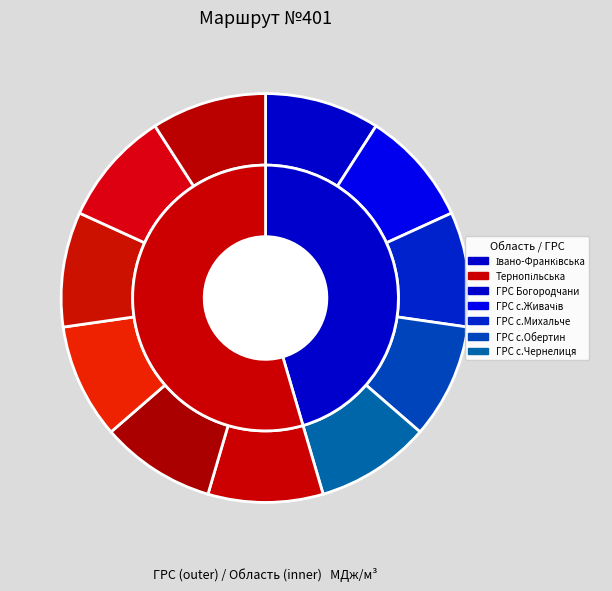

What percentage is the ГРС м.Заліщики slice, to the nearest percent?

9%